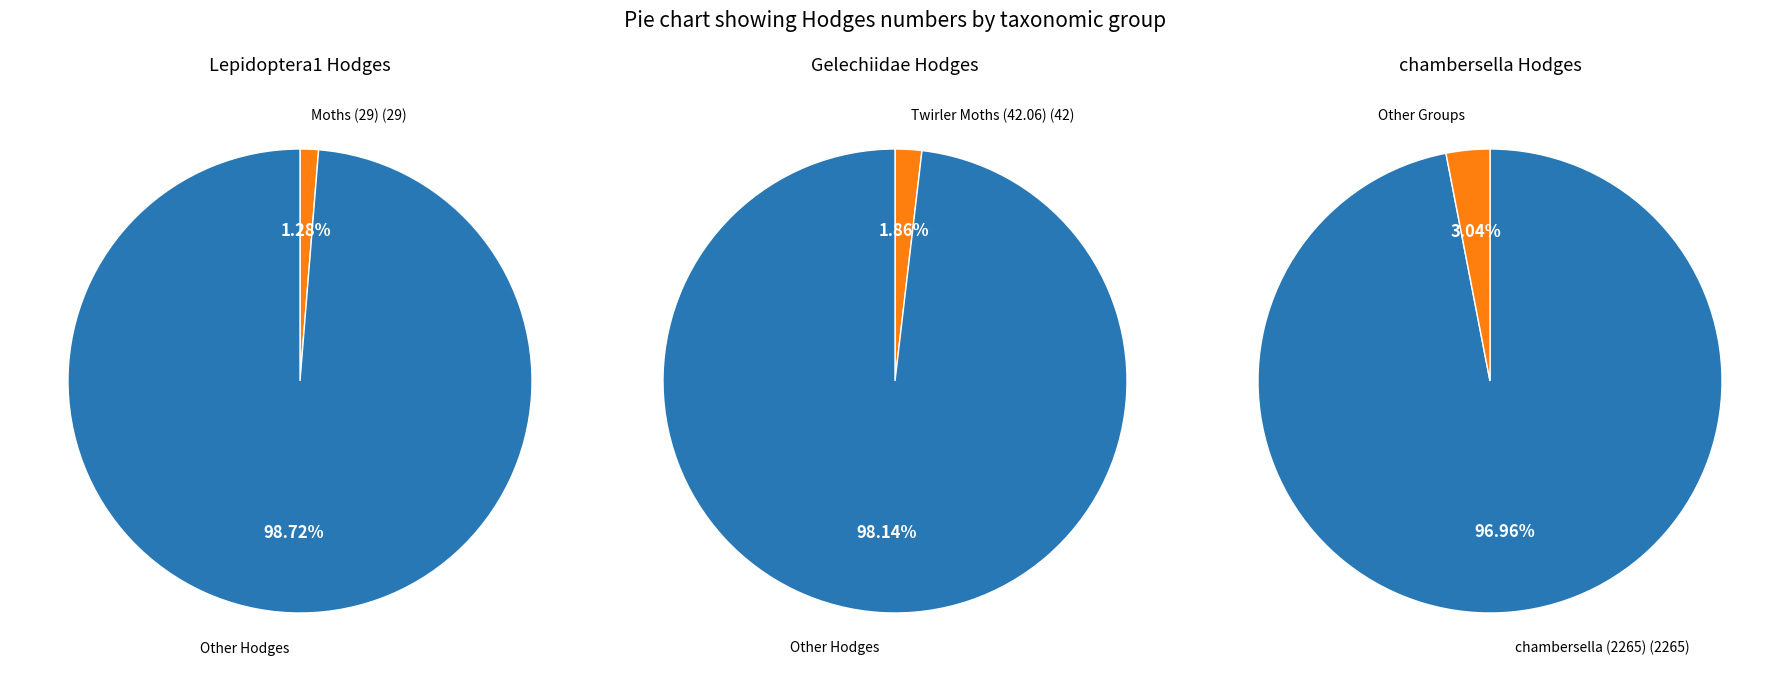

Which category accounts for the majority?

chambersella (Hodges 2265)